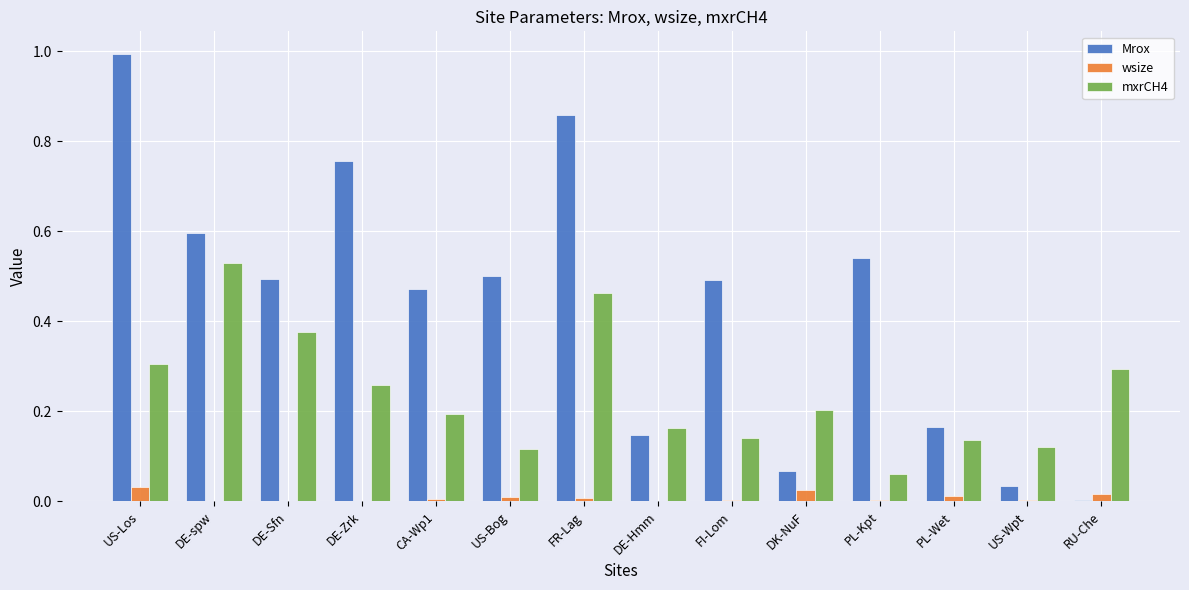

The wsize series shows 0.0 at DE-Sfn. True or false?

True